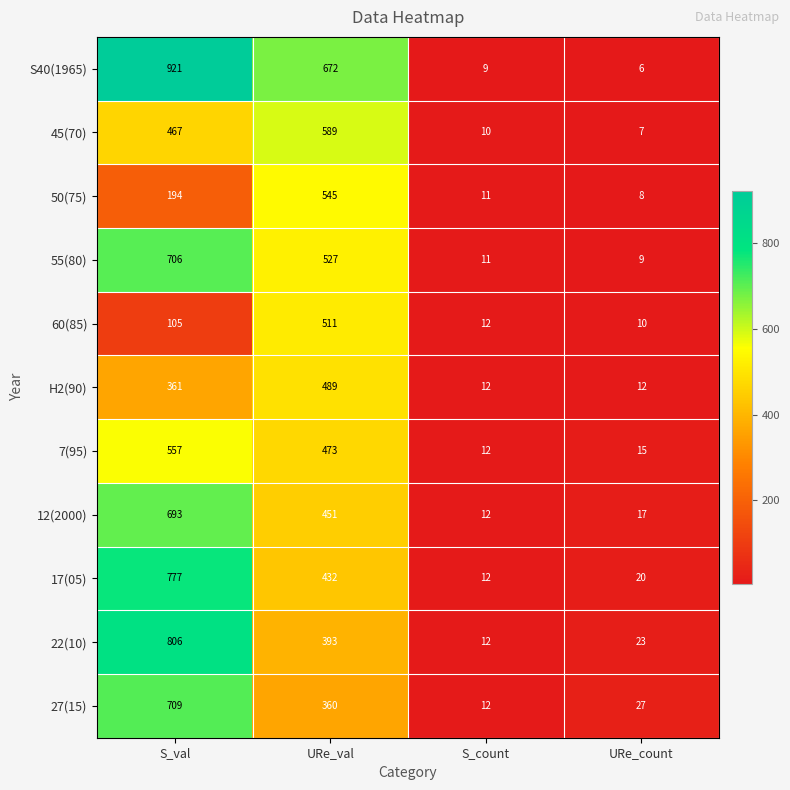

Rank the categories by 60(85) value from highest to lowest.

URe_val, S_val, S_count, URe_count